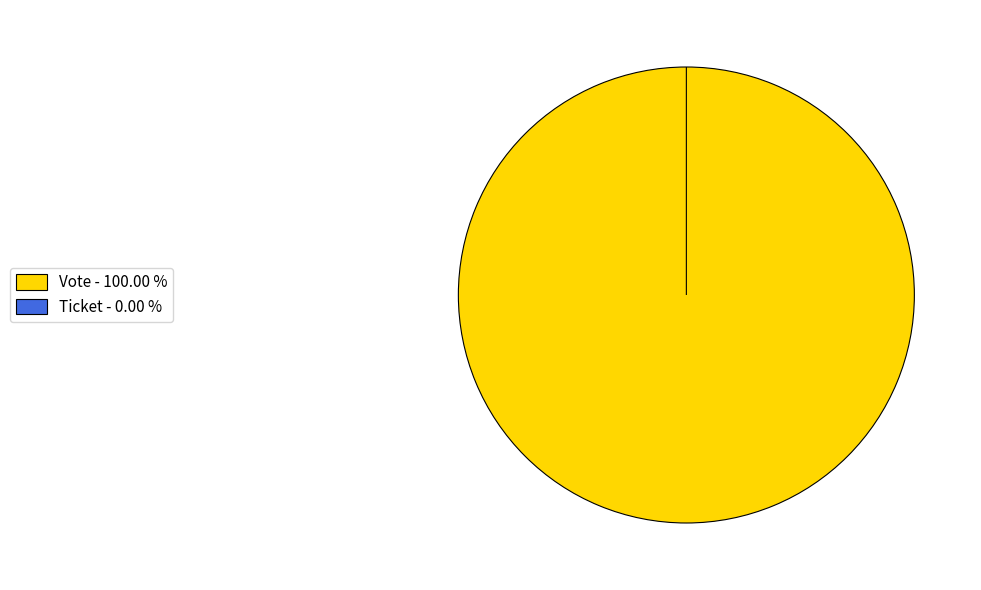

To the nearest percent, what is the combined percentage of Ticket and Vote?

100%